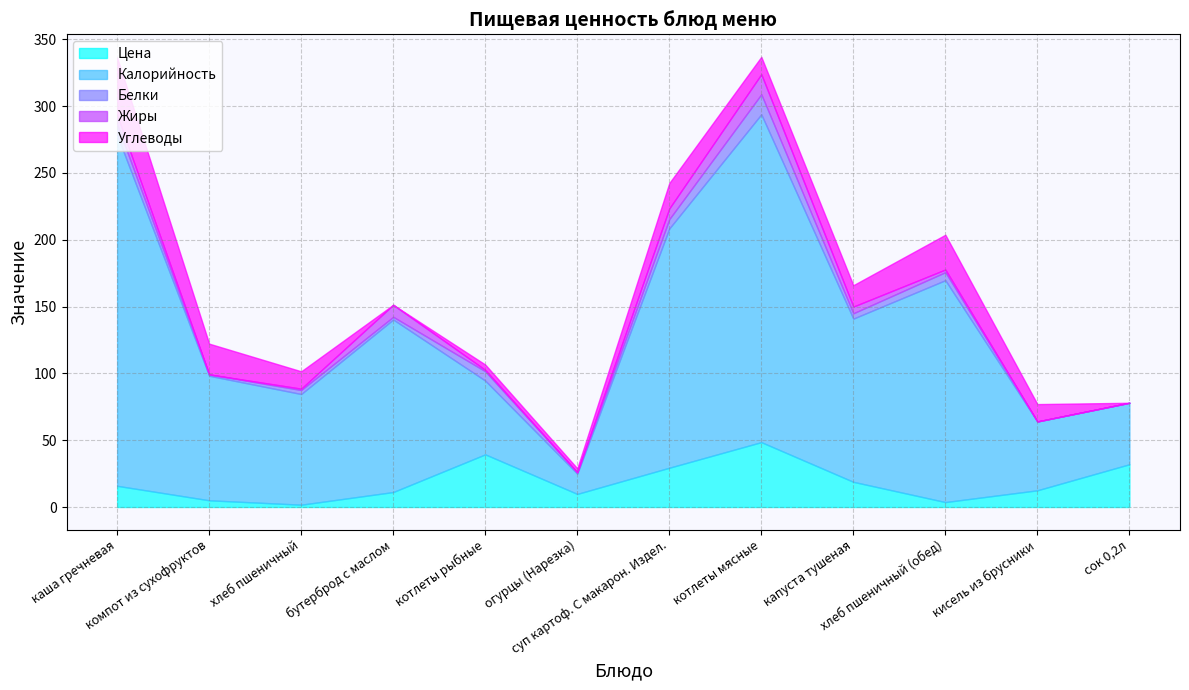

The value of Цена at сок 0,2л is 16.5. True or false?

False